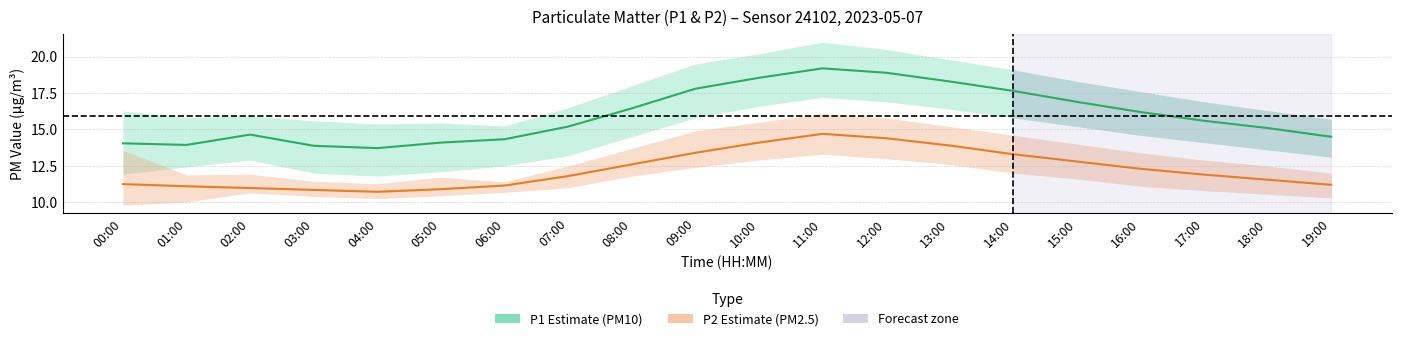

What is the label of the 6th point from the left?

05:00